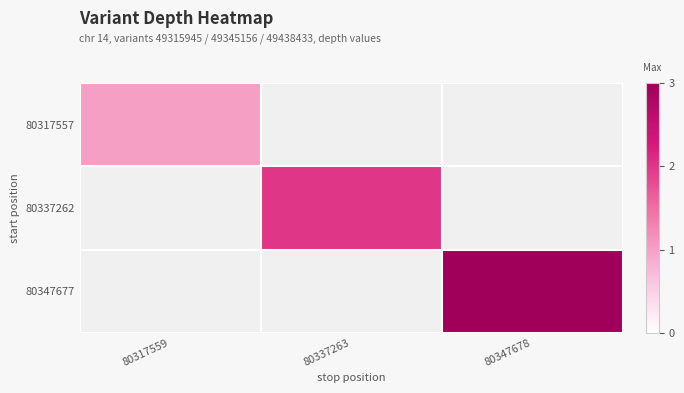

Is it true that 80347677 equals 4.8 at 80347678?

False